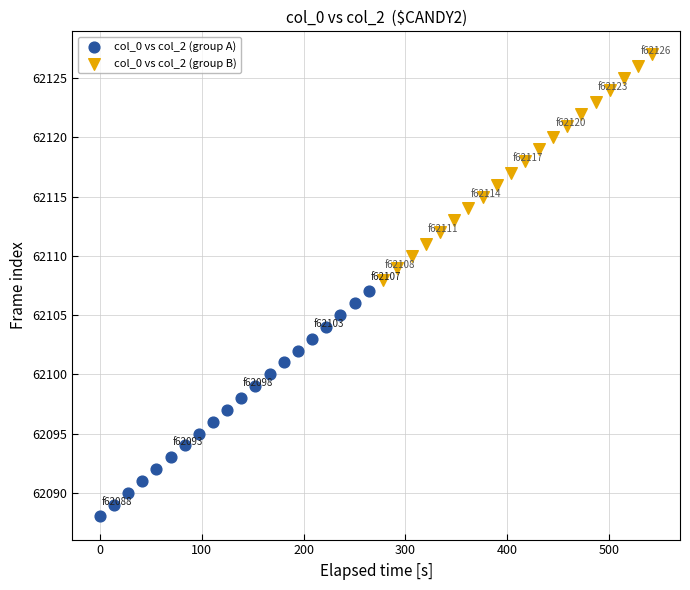

Which series contains the lowest Y value?

col_0 vs col_2 (group A)